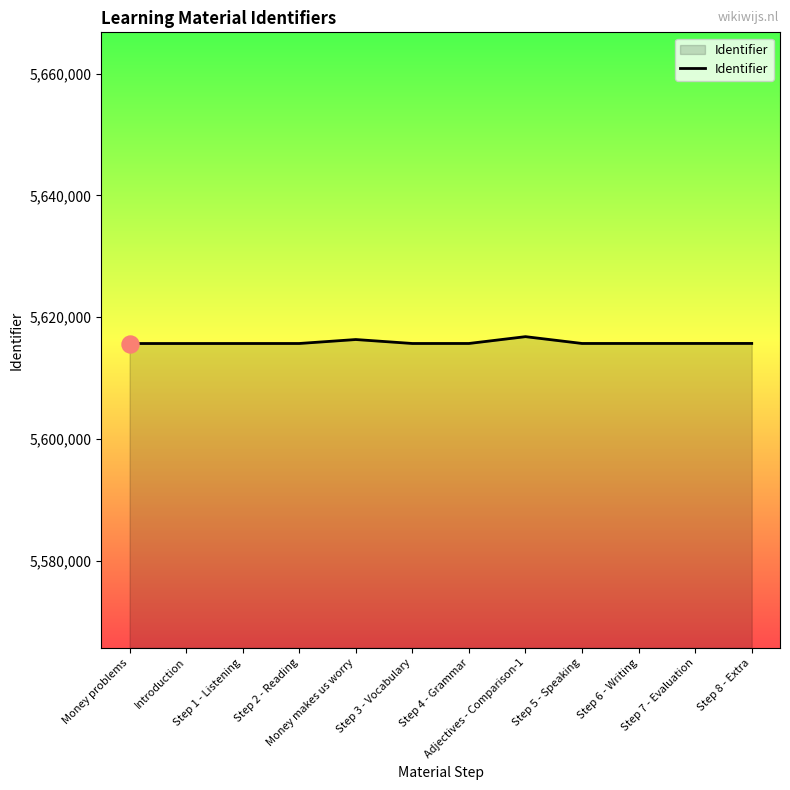

Approximately how many times larger is the value at Money makes us worry compared to Step 1 - Listening?

1.0